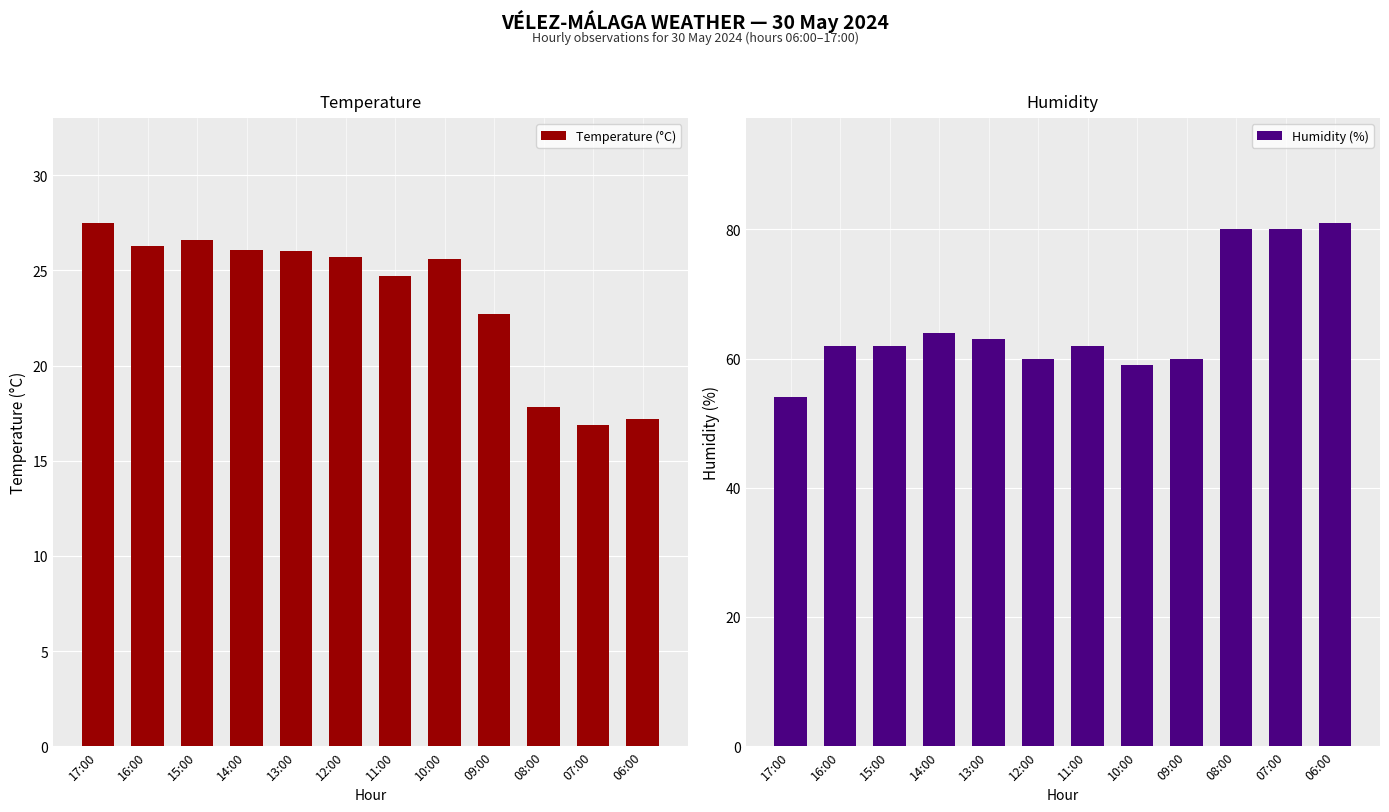

Which series changed the most between 15:00 and 11:00?

Temperature (°C)